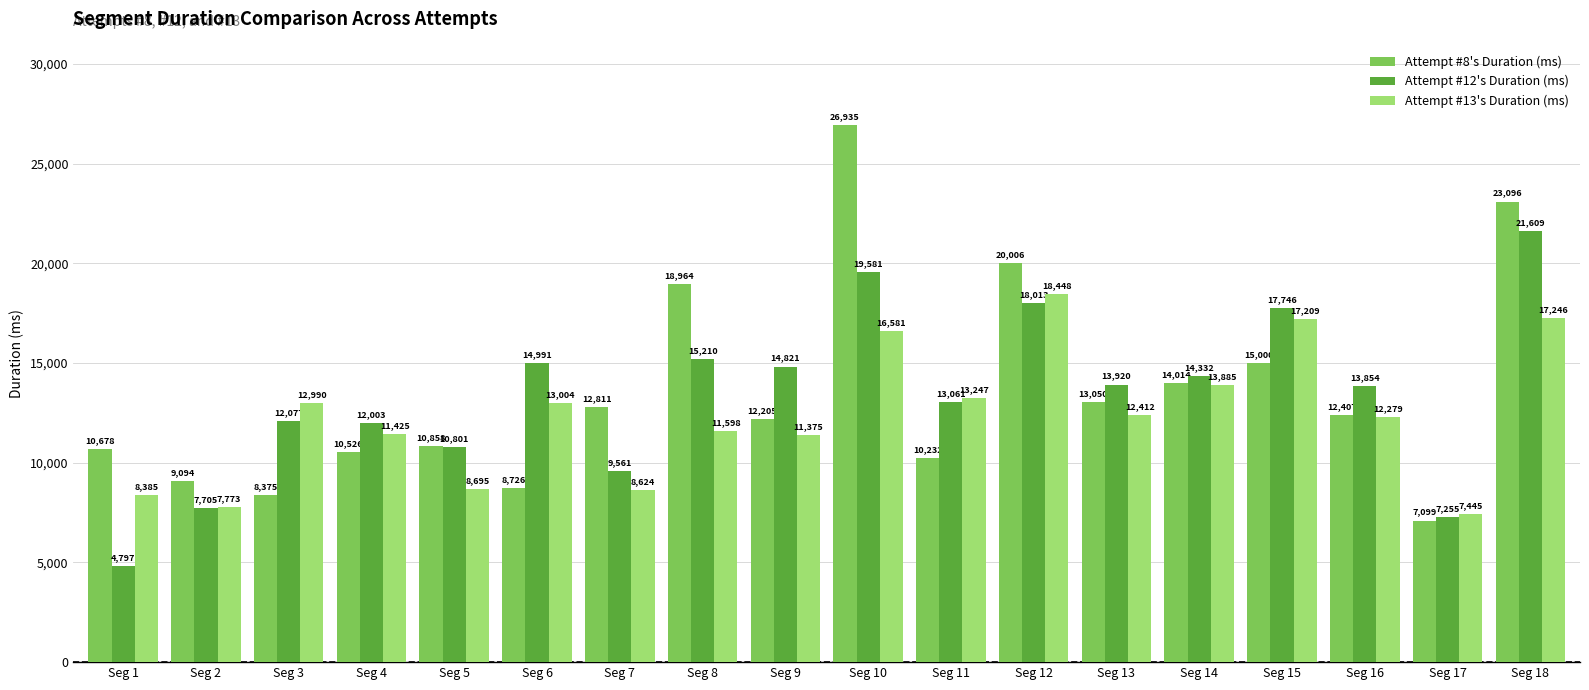

What are all the series names shown in the legend?

Attempt #8's Duration (ms), Attempt #12's Duration (ms), Attempt #13's Duration (ms)